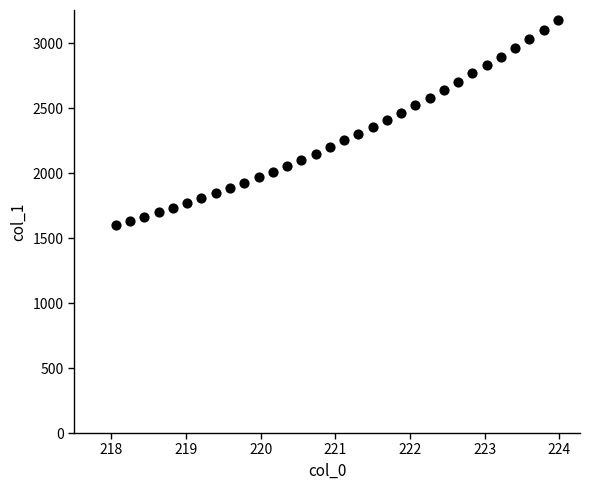

What is the range of X values (max minus min)?

5.9